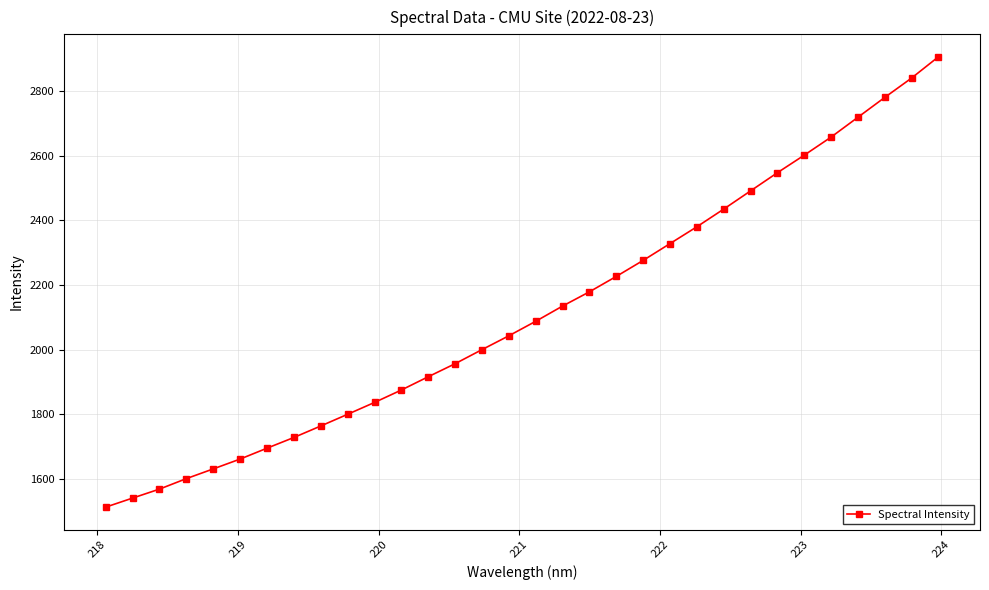

True or false: there are more than 2 points higher than both neighbors.

False